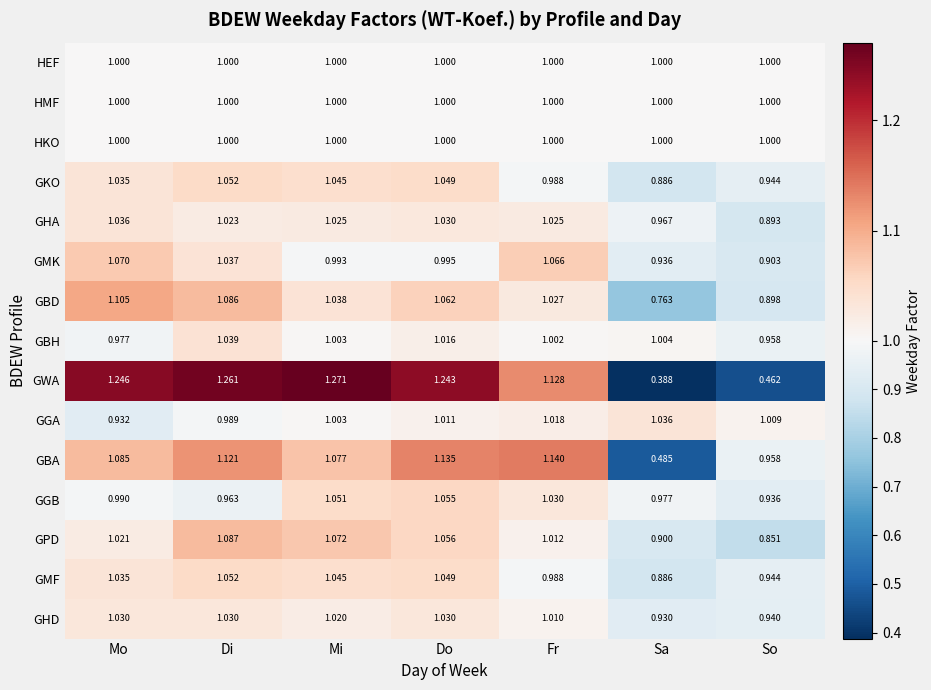

Where is GBA nearest to the value 0?

Sa